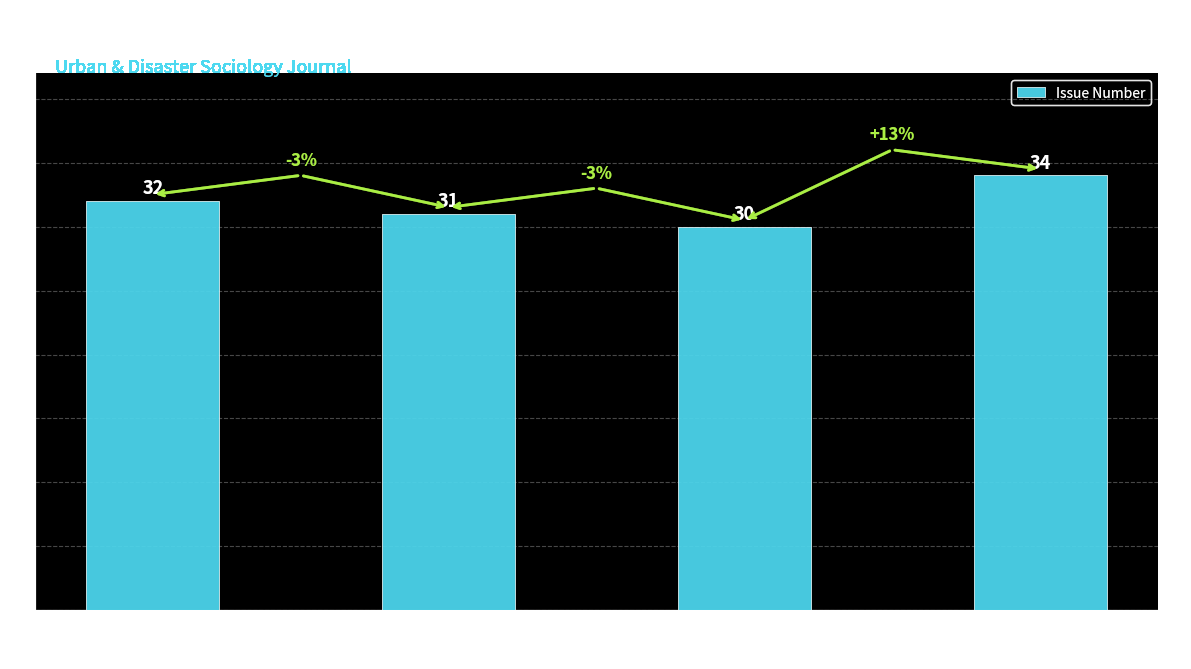

List the labels in order of value, smallest first.

Nishizawa
(2012), Machimura
(2013), Kobayashi
(2014), Uchida
(2016)